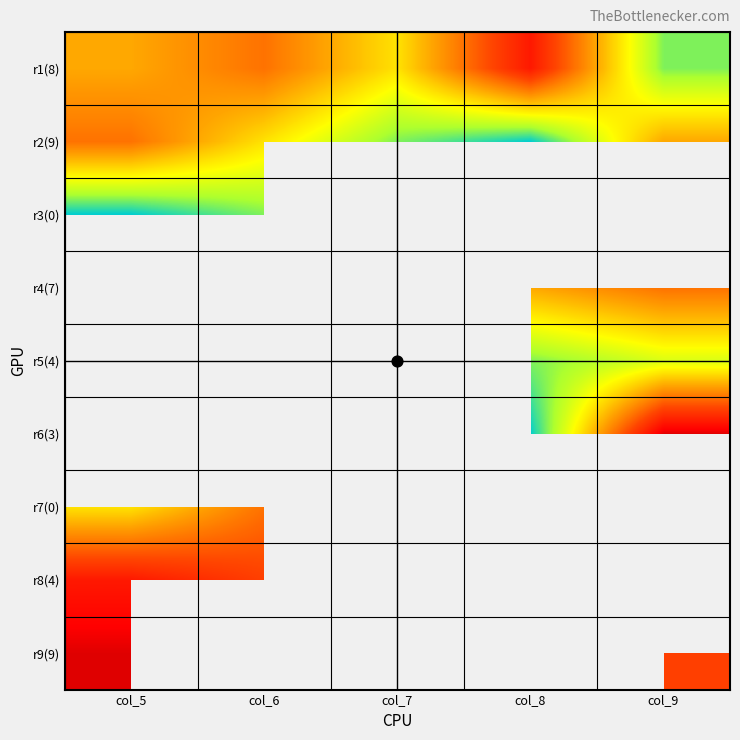

Between col_6 and col_8, which is larger?

col_6